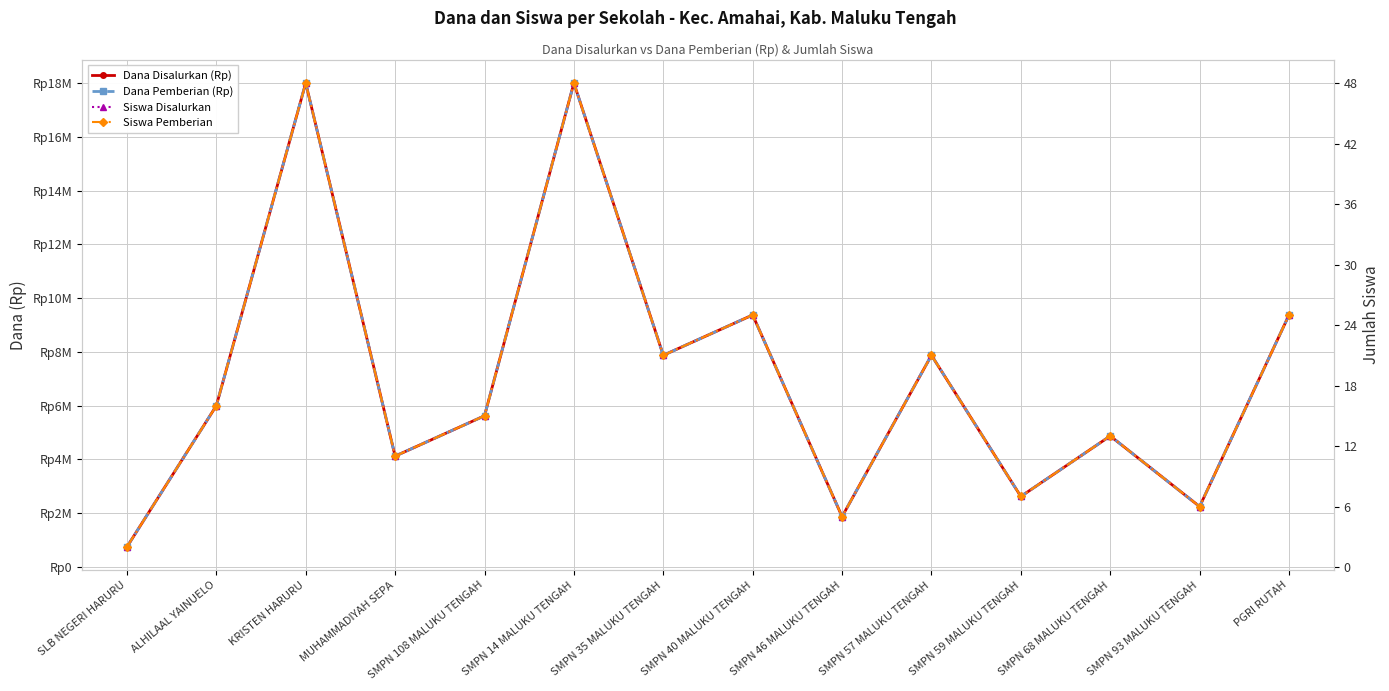

Is it true that Dana Disalurkan (Rp) equals 1118102 at SMPN 59 MALUKU TENGAH?

False